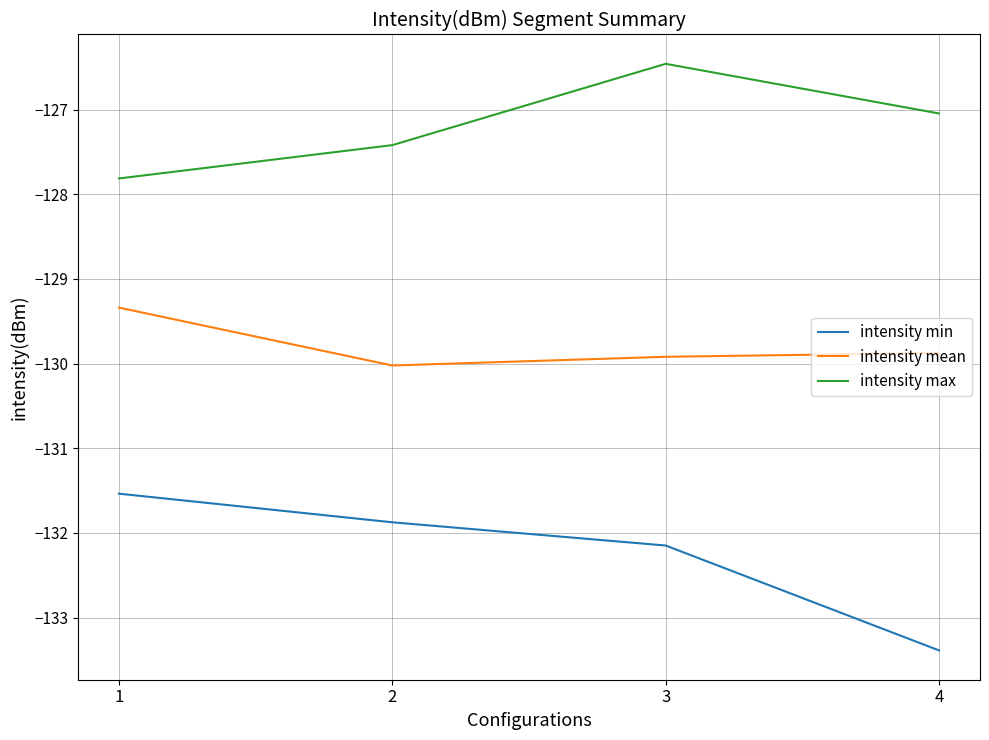

Reading left to right, extract all data points from this chart.

intensity min: -131.5	-131.9	-132.1	-133.4
intensity mean: -129.3	-130.0	-129.9	-129.9
intensity max: -127.8	-127.4	-126.5	-127.0